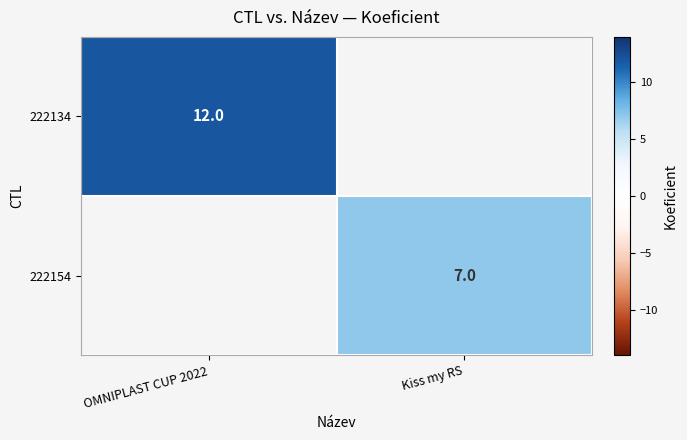

Is it true that 222154 equals 7 at Kiss my RS?

True